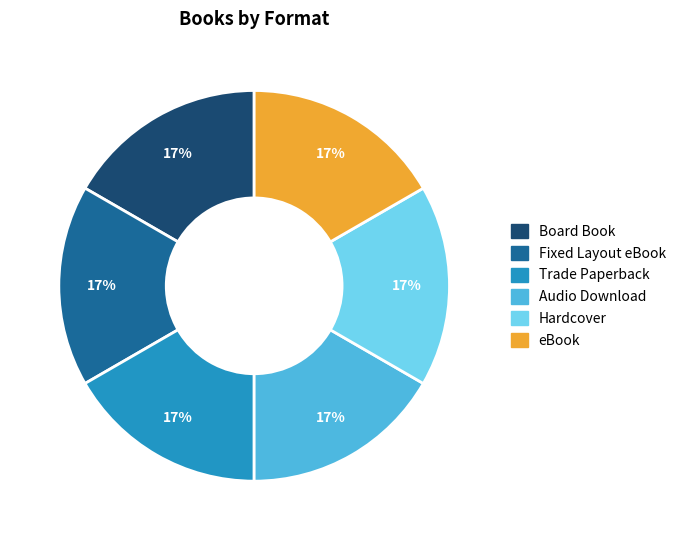

What percentage is the Fixed Layout eBook slice, to the nearest percent?

17%